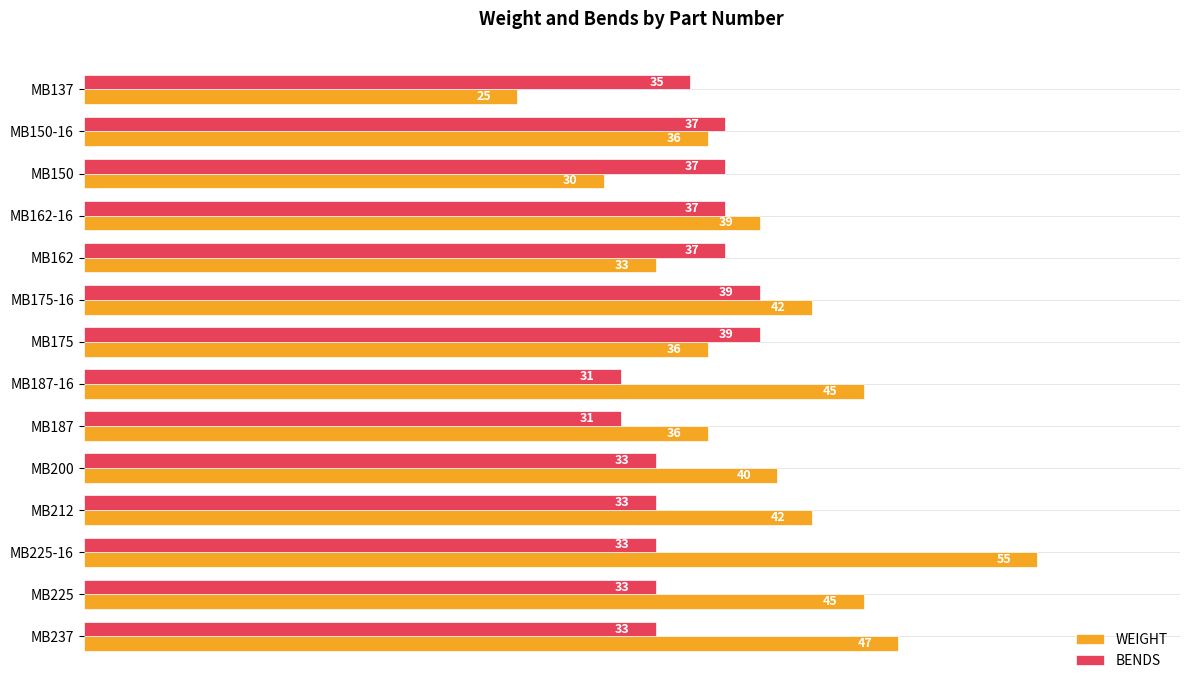

Is the value of BENDS at MB162-16 greater than the value of WEIGHT at MB150-16?

Yes